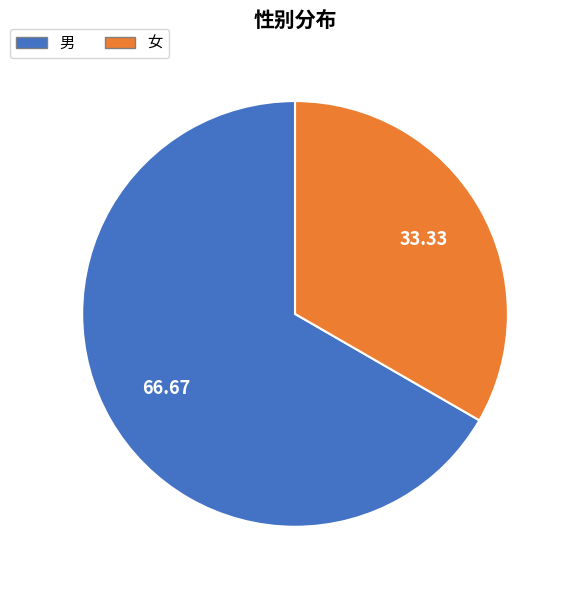

Which slice represents more than half of the pie?

男